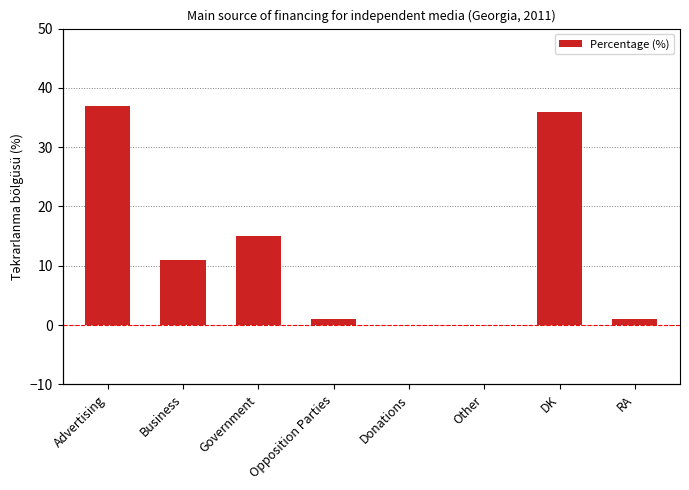

True or false: the data shows 61 at Advertising.

False